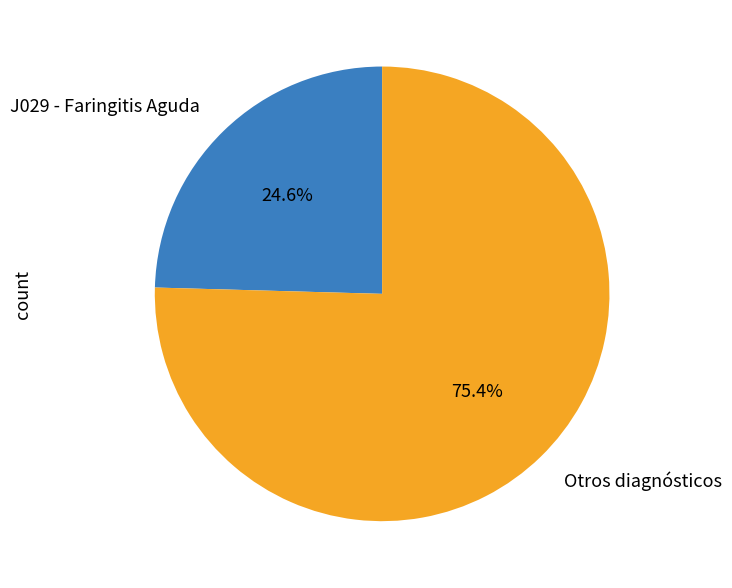

What is the smallest slice in the pie chart?

J029 - Faringitis Aguda